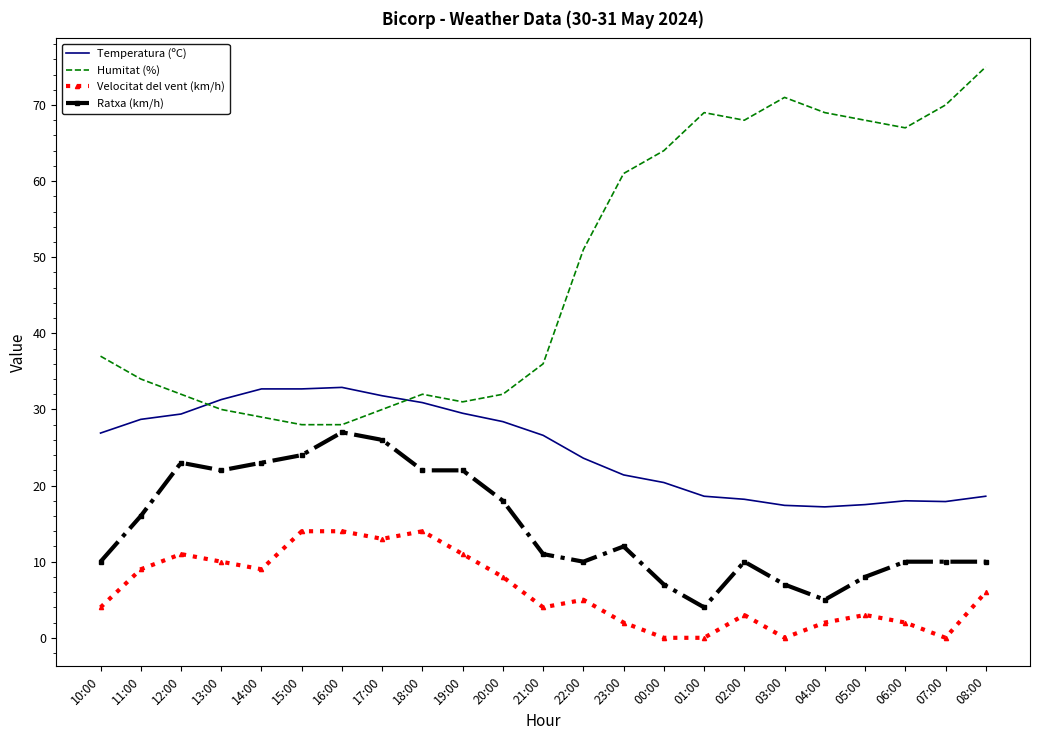

True or false: Humitat (%) and Velocitat del vent (km/h) intersect in this chart.

False